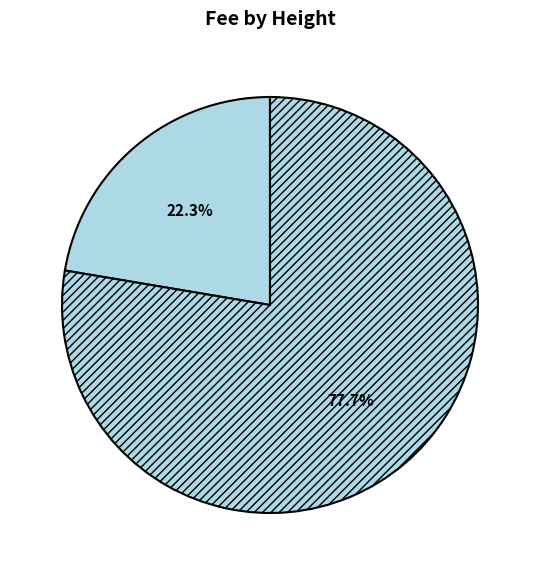

How many slices are in this pie chart?

2